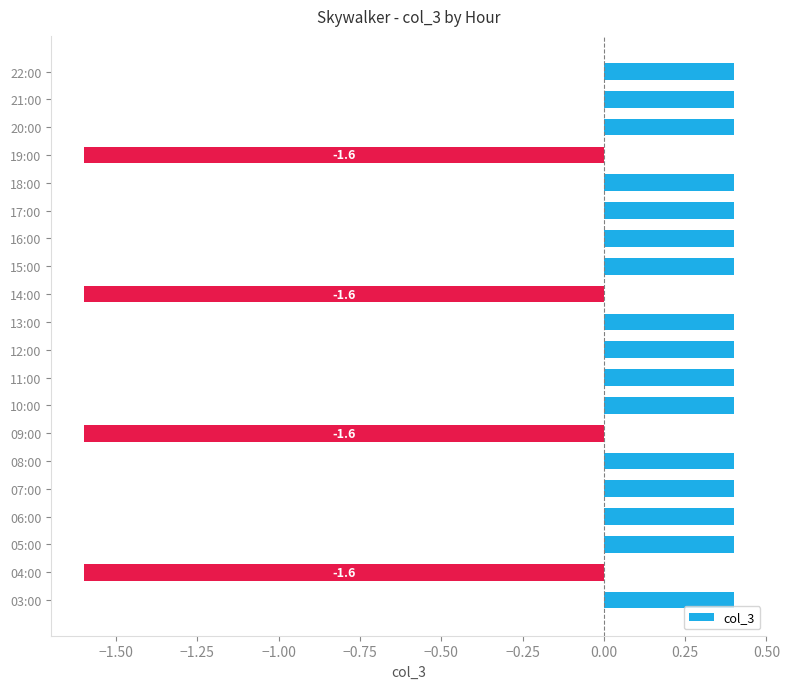

Are the bars grouped side by side (vs. stacked)?

No